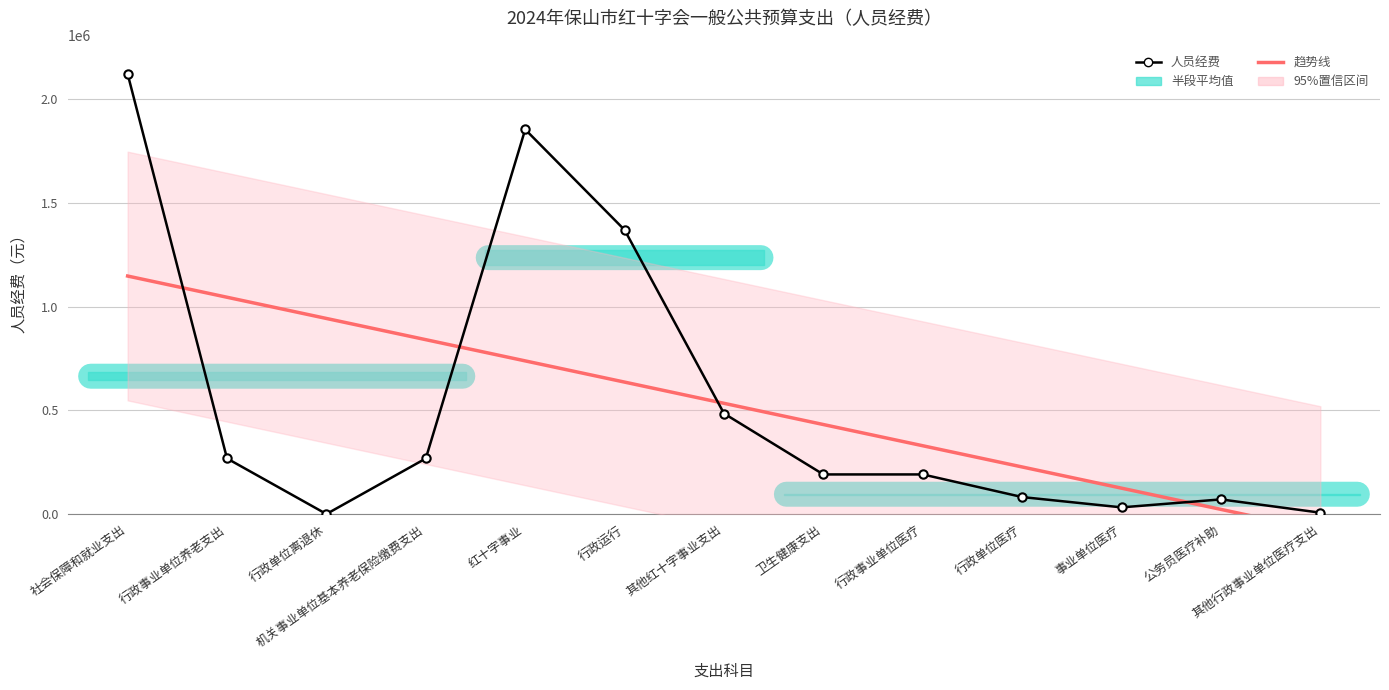

What is the difference between the maximum and minimum values in the 人员经费 series?

2122300.0